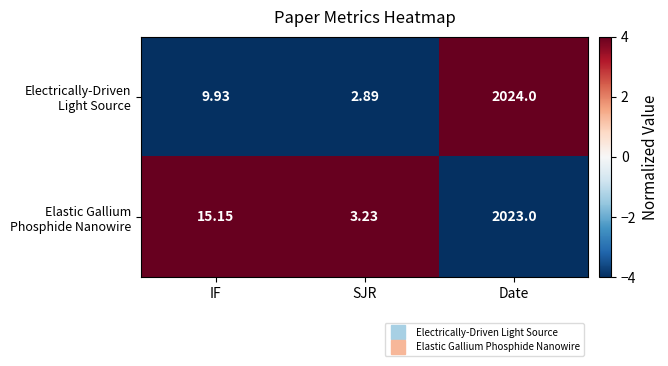

Which label corresponds to the largest value in the chart?

Date